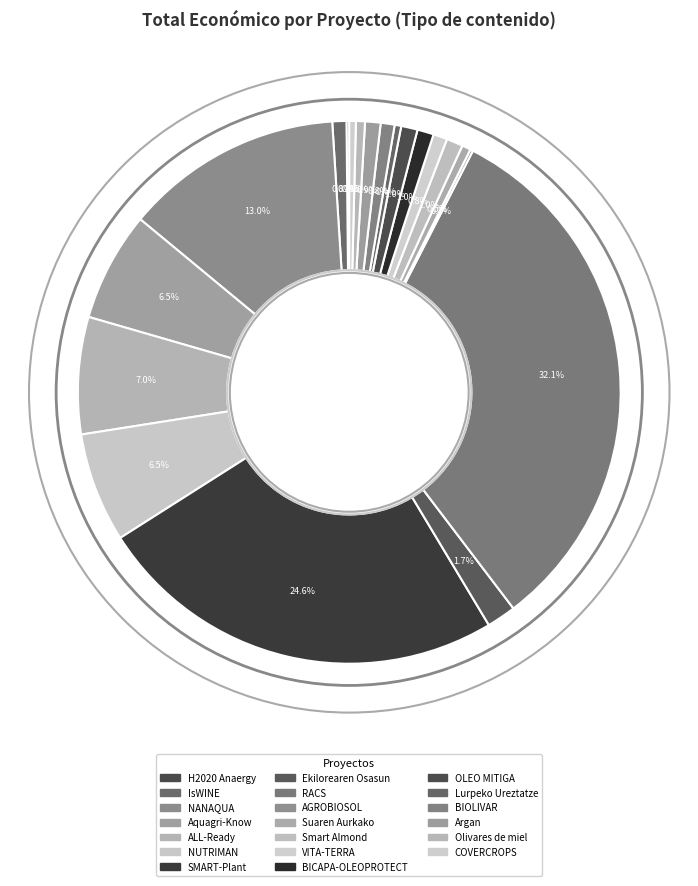

What is the total percentage of NUTRIMAN and COVERCROPS?

6.9%